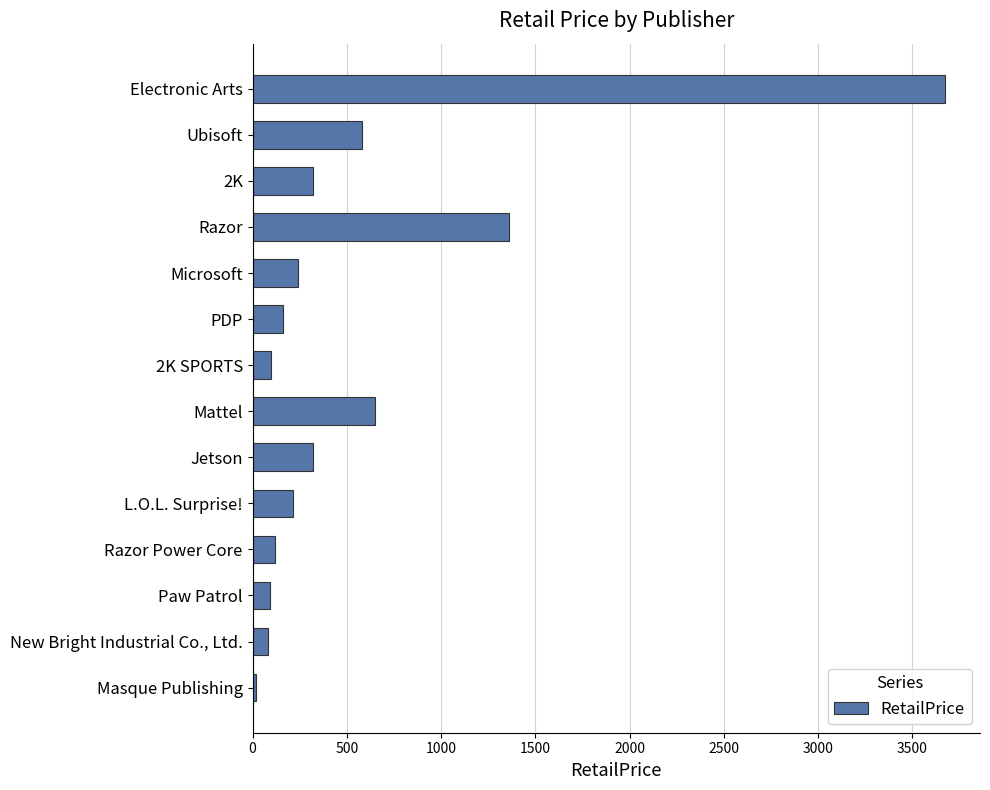

Are the bars horizontal?

Yes